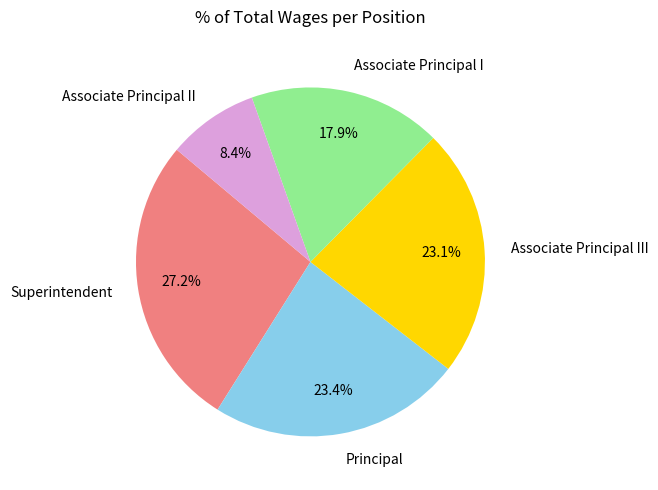

Which category has the smallest portion of the pie?

Associate Principal II